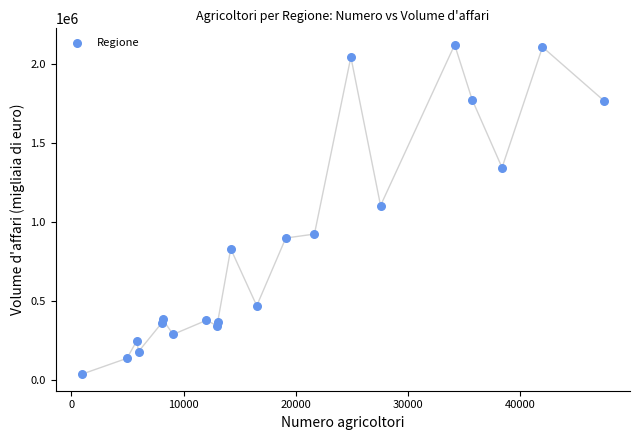

What Y value in the scatter plot is closest to 1076059?

1101026